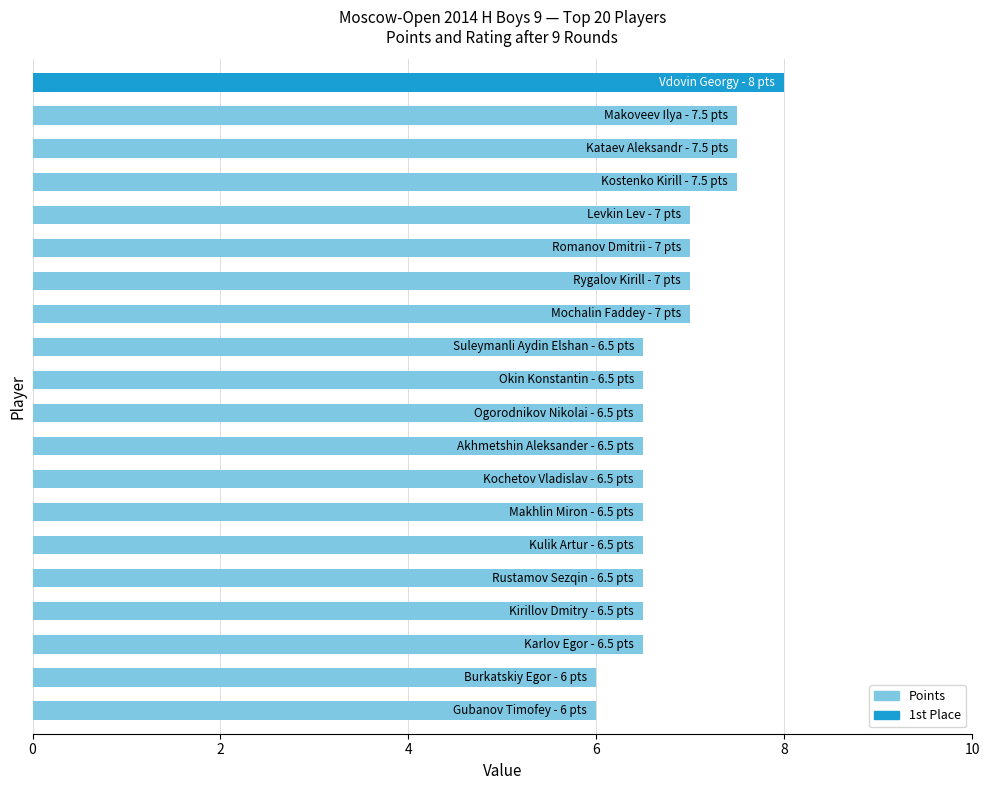

What is the value of the 17th bar from the top?

6.5